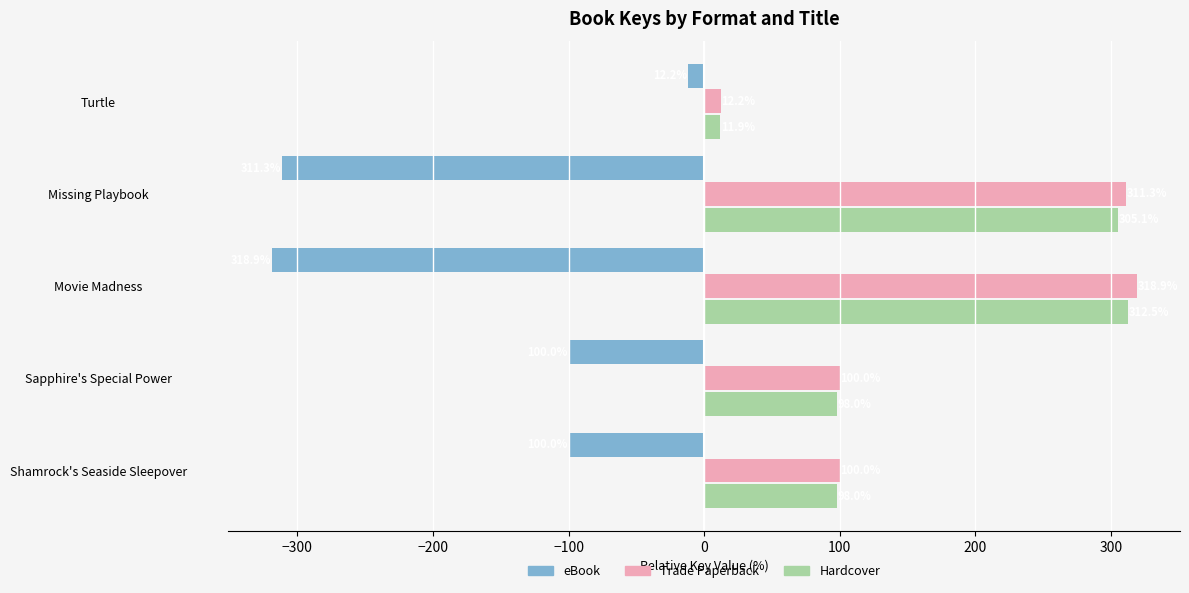

What value does the eBook series have at Sapphire's Special Power?

-100.0